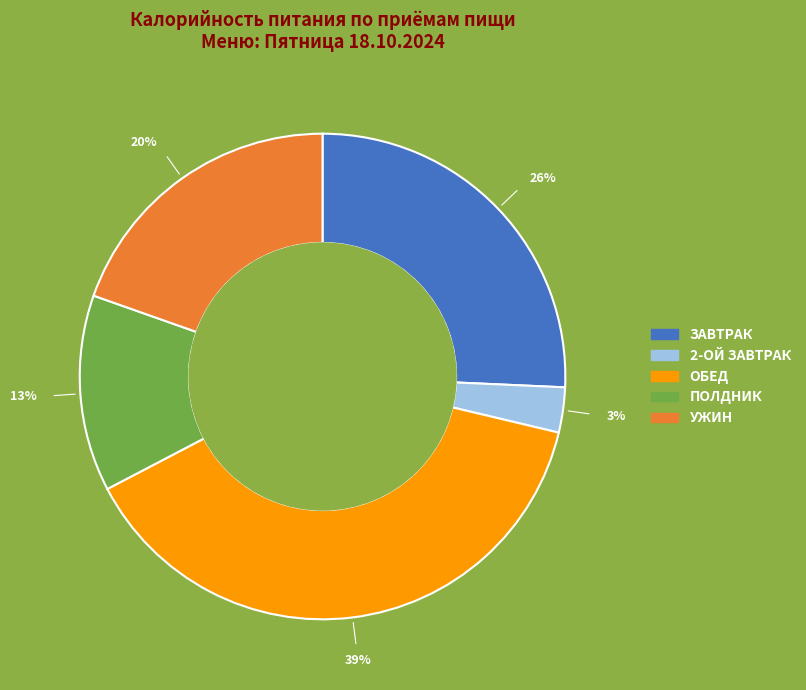

Do ПОЛДНИК and УЖИН together represent more than half of the pie?

No